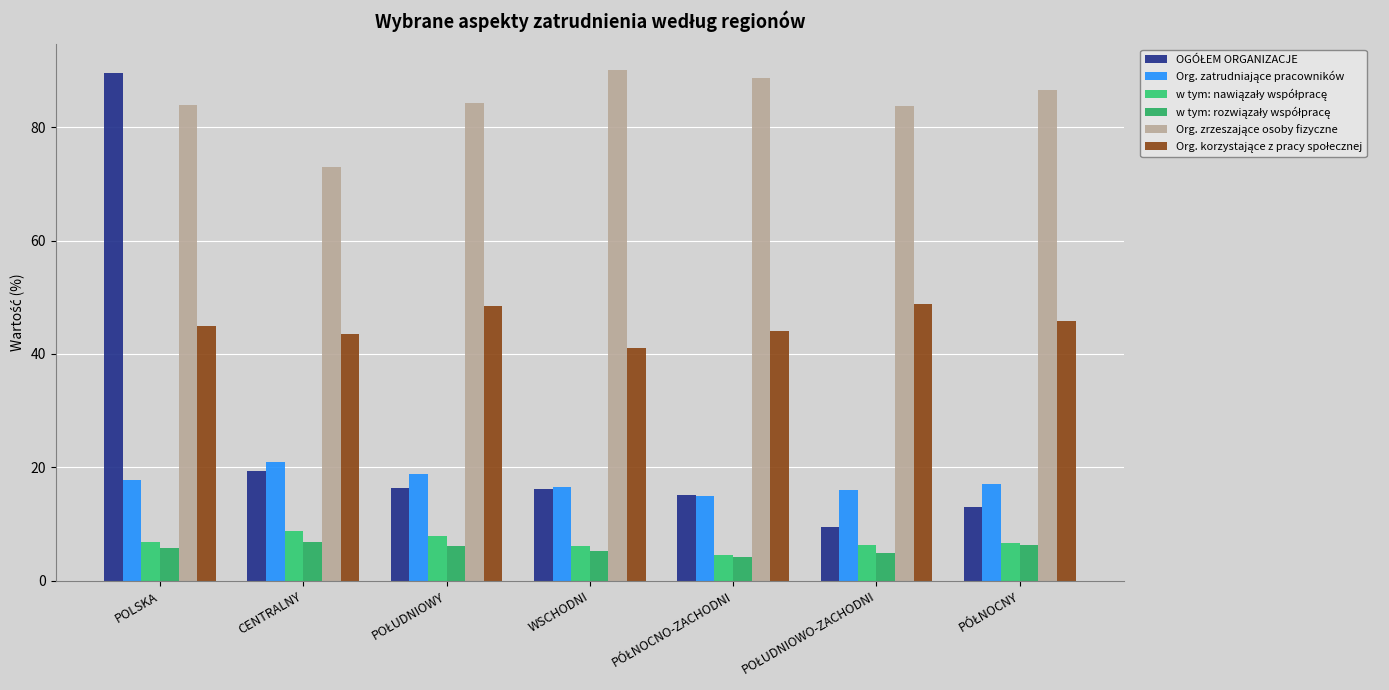

The value of Org. zrzeszające osoby fizyczne at POLSKA is 83.9. True or false?

True